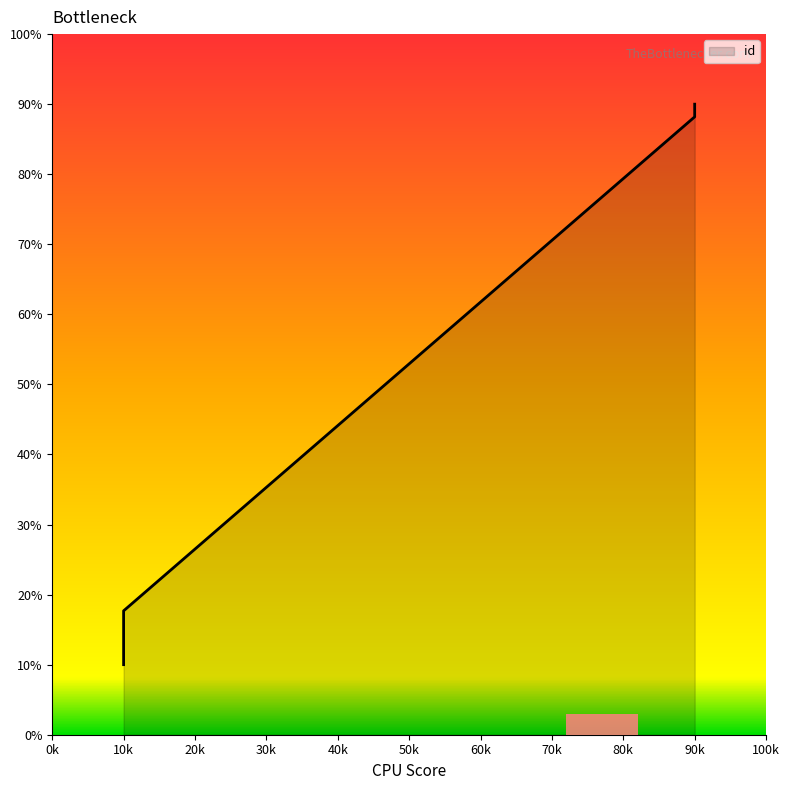

Is it true that the value at 90k is 40.3?

False